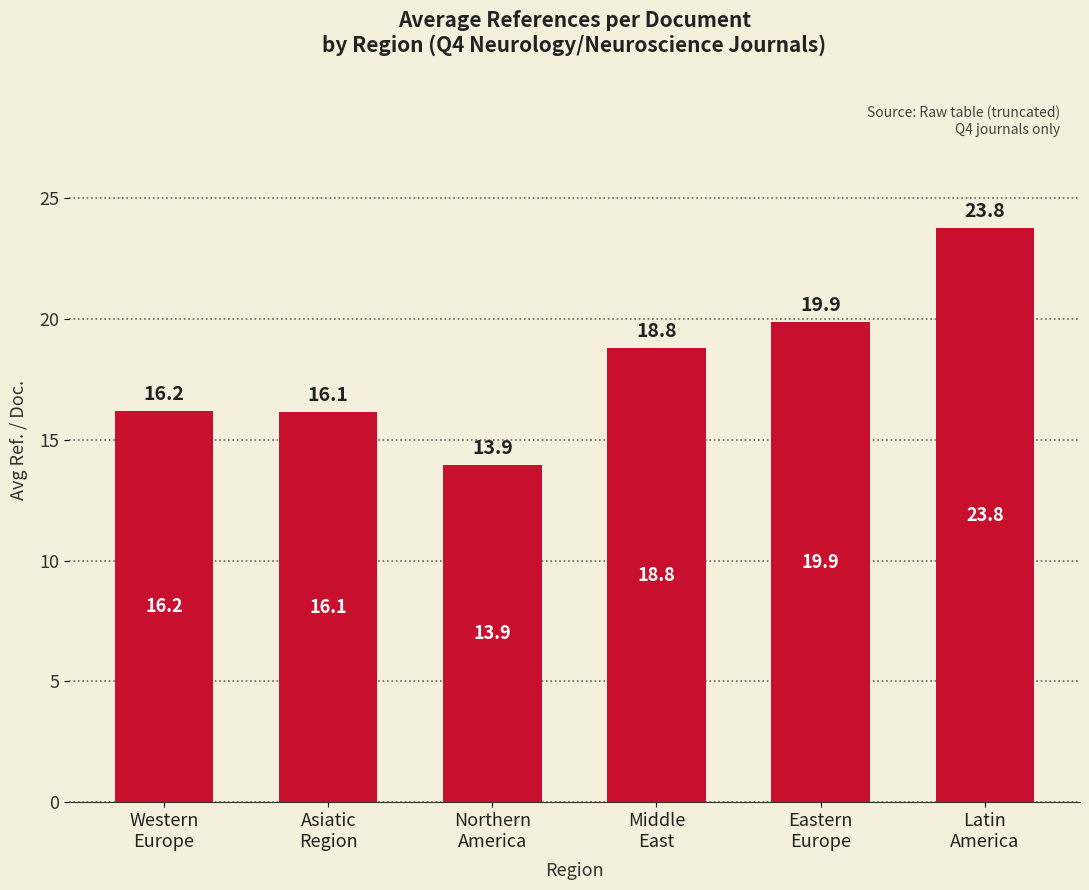

What is the label of the 6th bar from the left?

Latin
America